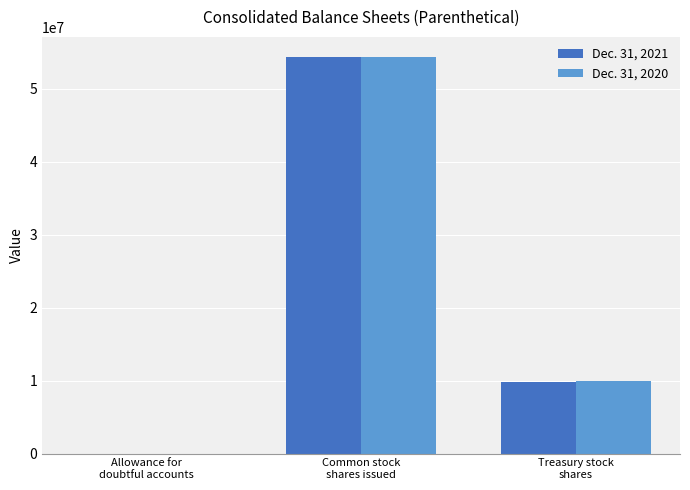

What is the maximum value shown in the chart?

54361980